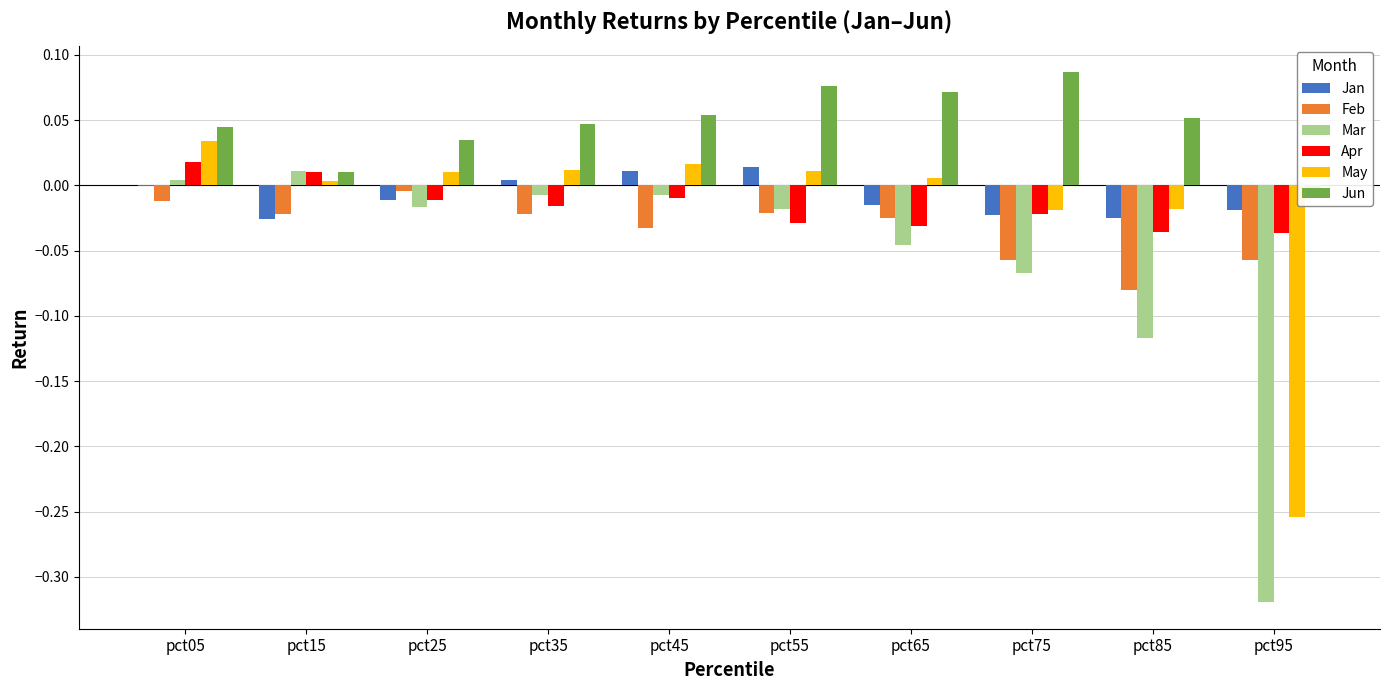

How many negative values does the Mar series have?

8